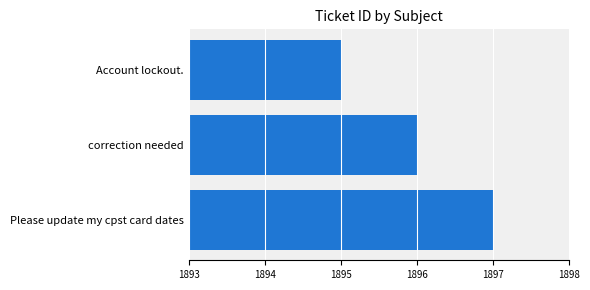

How many values are below 1896?

1